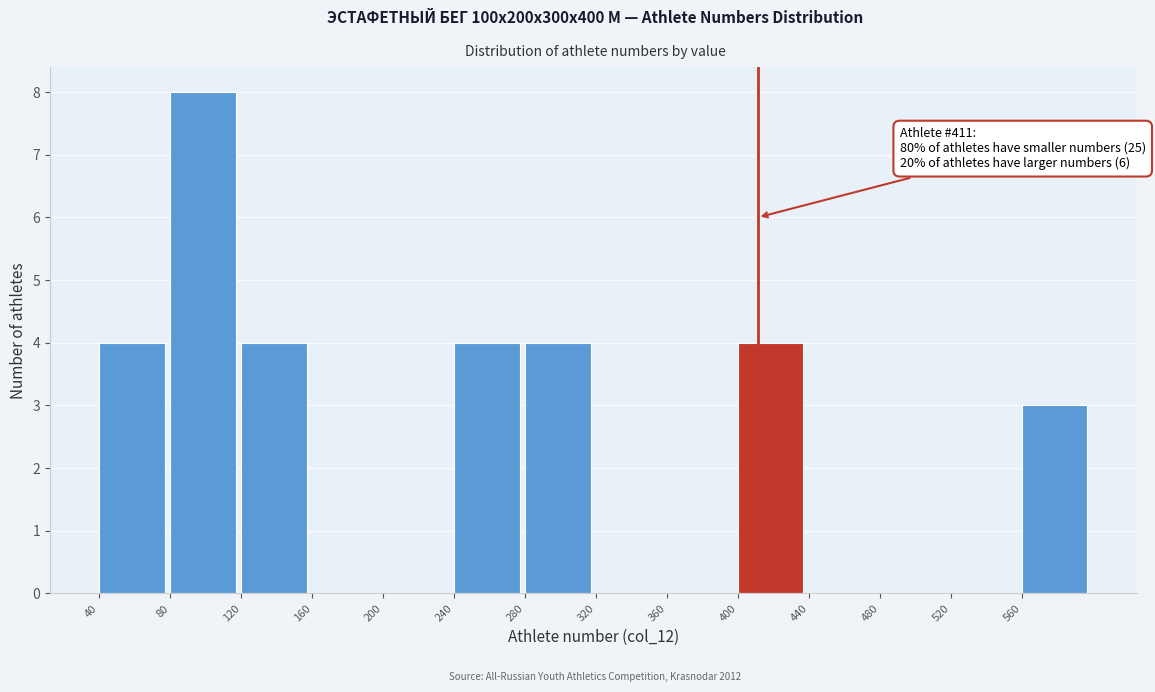

Over which range of the x-axis is the bar tallest?

80 to 120